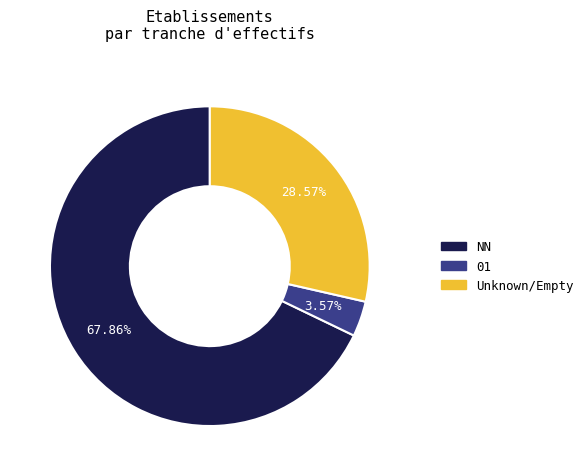

Is there a majority slice in this chart?

Yes